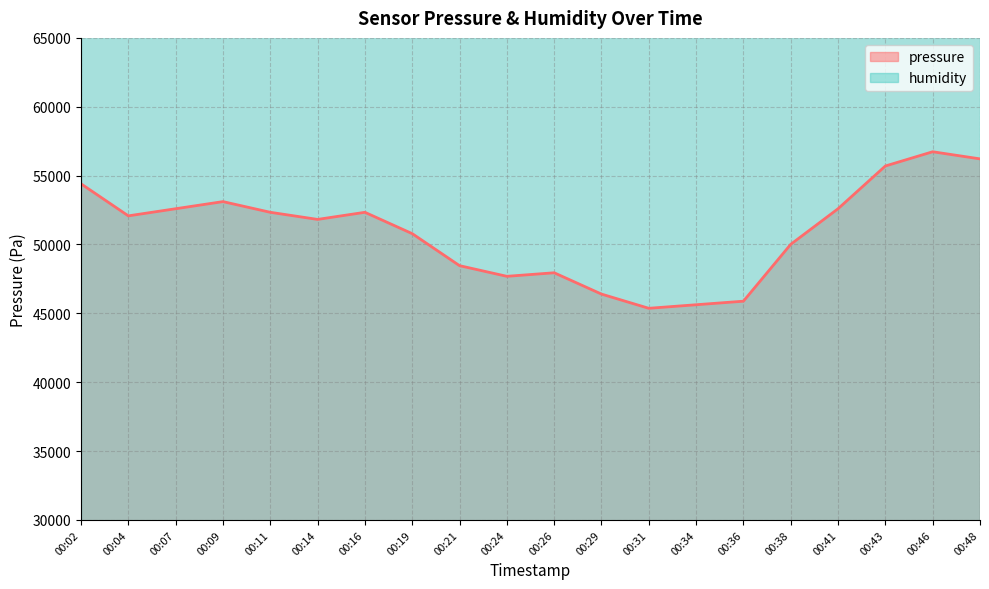

What is the average value?

50904.4